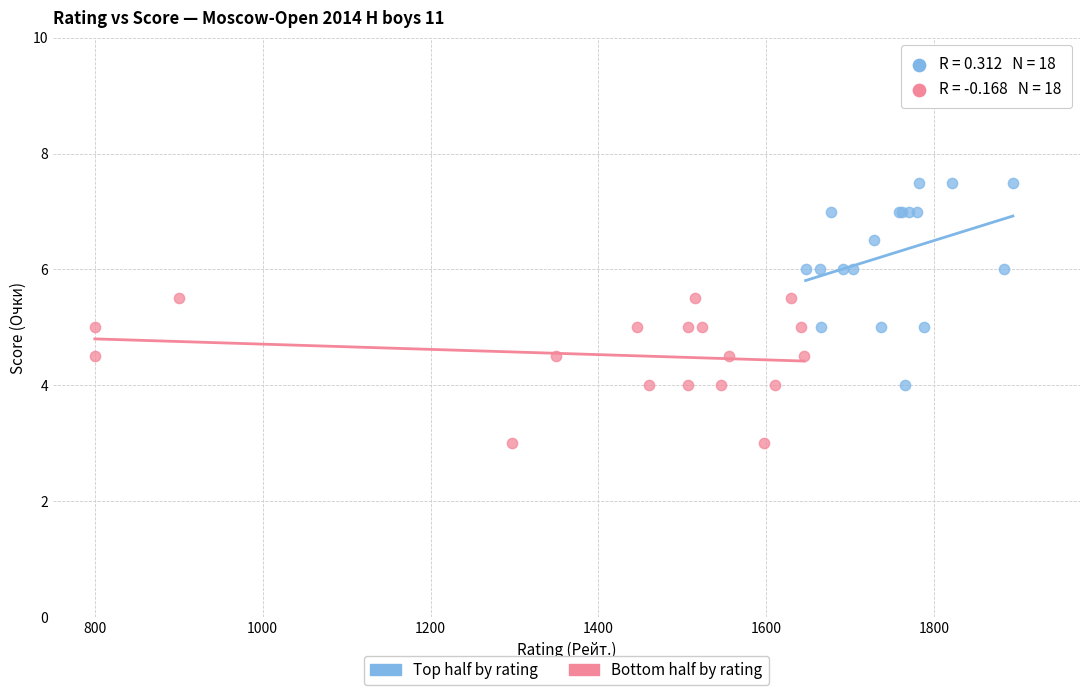

Which series has the largest Y range (max minus min)?

Top half by rating